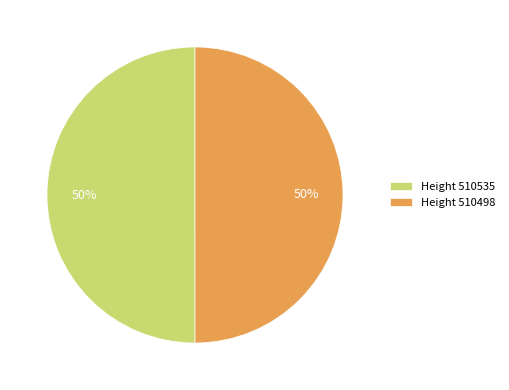

To the nearest percent, what is the average slice percentage?

50%